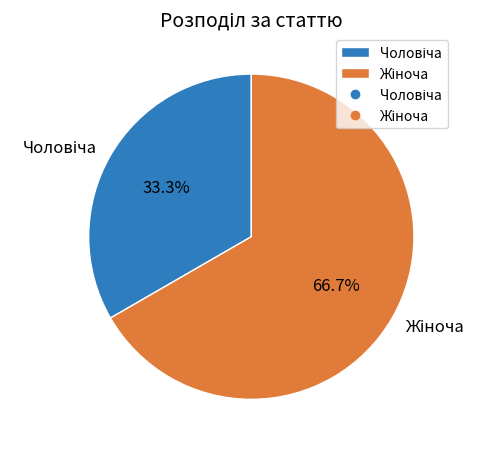

Does any single category account for the majority?

Yes